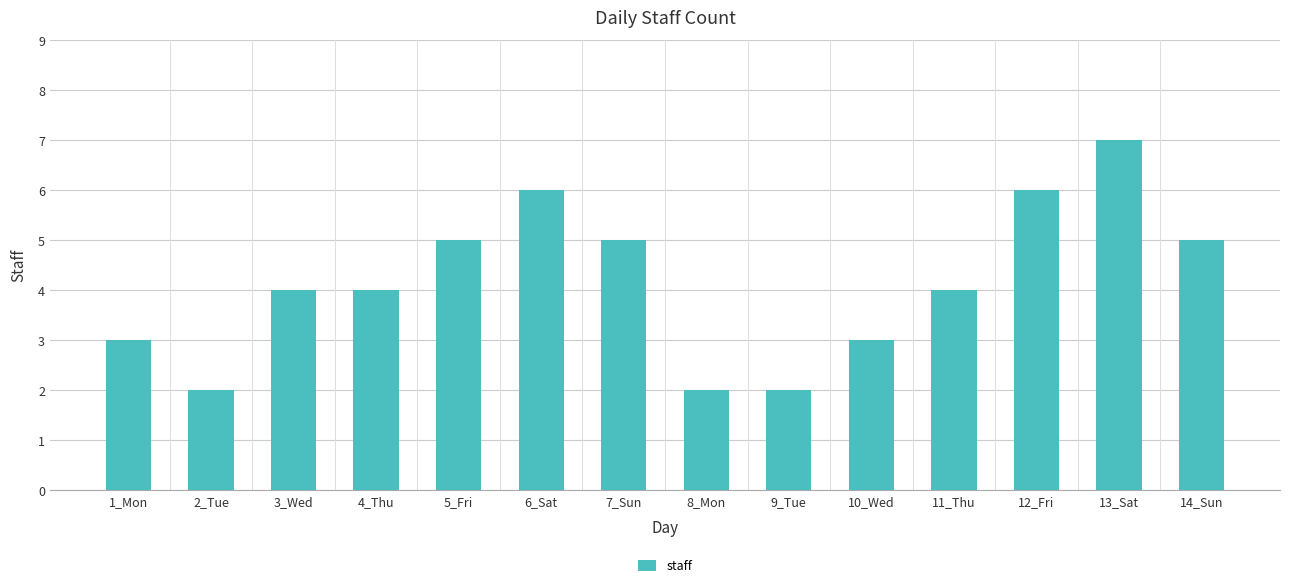

Which category has the highest value across all series?

13_Sat